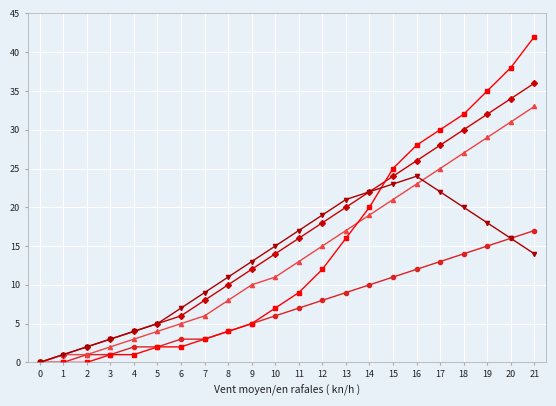

Count the number of categories in the chart.

22